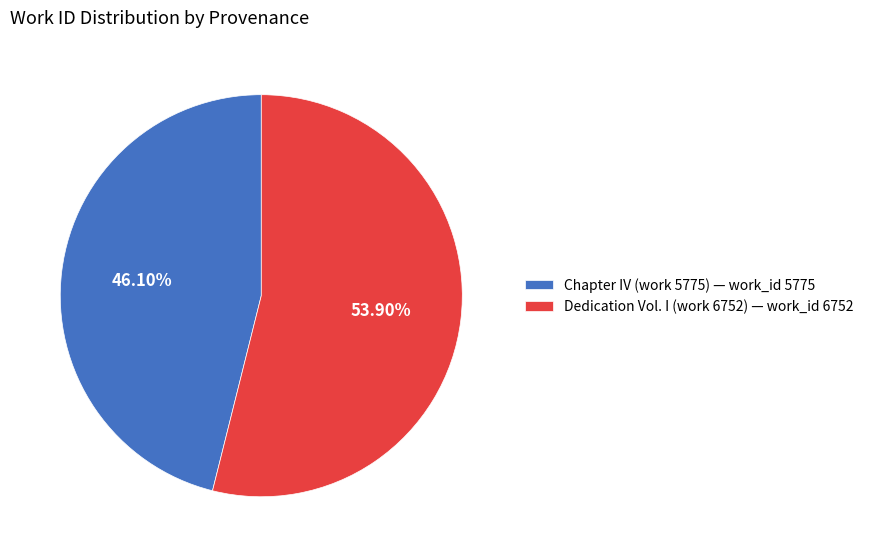

Count the number of slices in the pie.

2